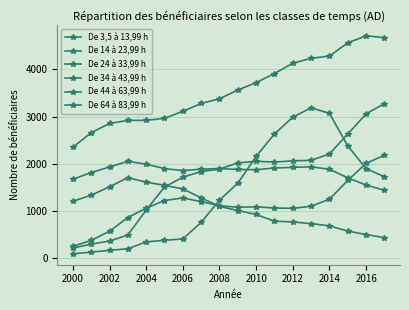

Reading left to right, list all the values displayed in this chart.

De 3,5 à 13,99 h: 2354	2659	2857	2921	2922	2964	3114	3279	3380	3564	3721	3913	4131	4235	4283	4563	4711	4673
De 14 à 23,99 h: 1676	1818	1935	2056	1994	1901	1858	1890	1902	1882	1878	1914	1927	1938	1887	1706	1553	1442
De 24 à 33,99 h: 1209	1338	1516	1709	1615	1546	1472	1280	1101	1014	931	787	773	736	689	578	505	439
De 34 à 43,99 h: 255	381	575	865	1063	1225	1280	1201	1115	1082	1092	1067	1059	1104	1253	1651	2011	2184
De 44 à 63,99 h: 219	303	368	495	1023	1509	1720	1838	1890	2022	2055	2039	2065	2076	2211	2633	3059	3277
De 64 à 83,99 h: 97	133	171	204	349	383	413	761	1233	1592	2159	2634	2989	3188	3071	2381	1900	1729